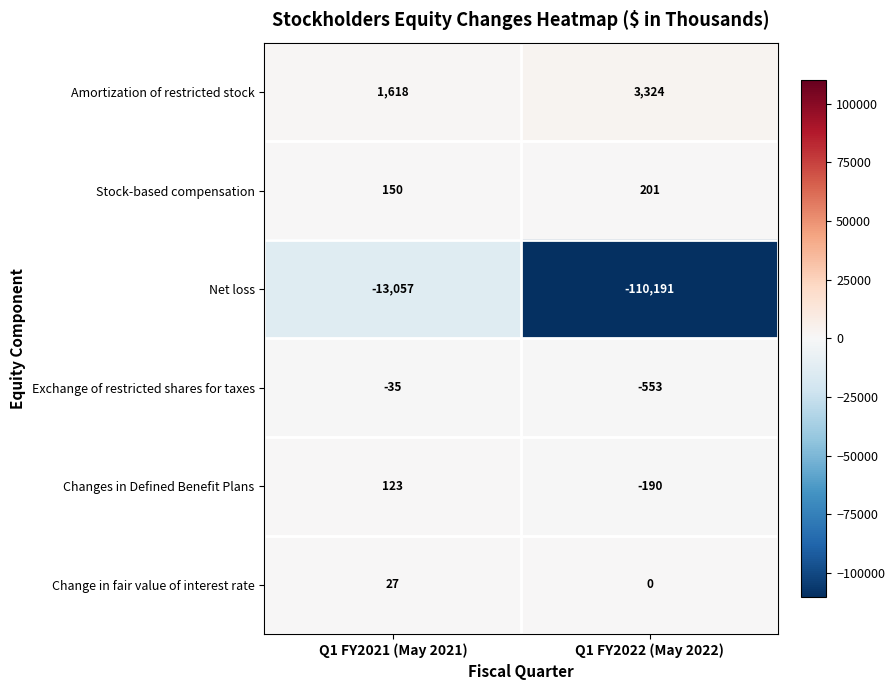

Is the value of Exchange of restricted shares for taxes at Q1 FY2022 (May 2022) greater than the value of Stock-based compensation at Q1 FY2021 (May 2021)?

No